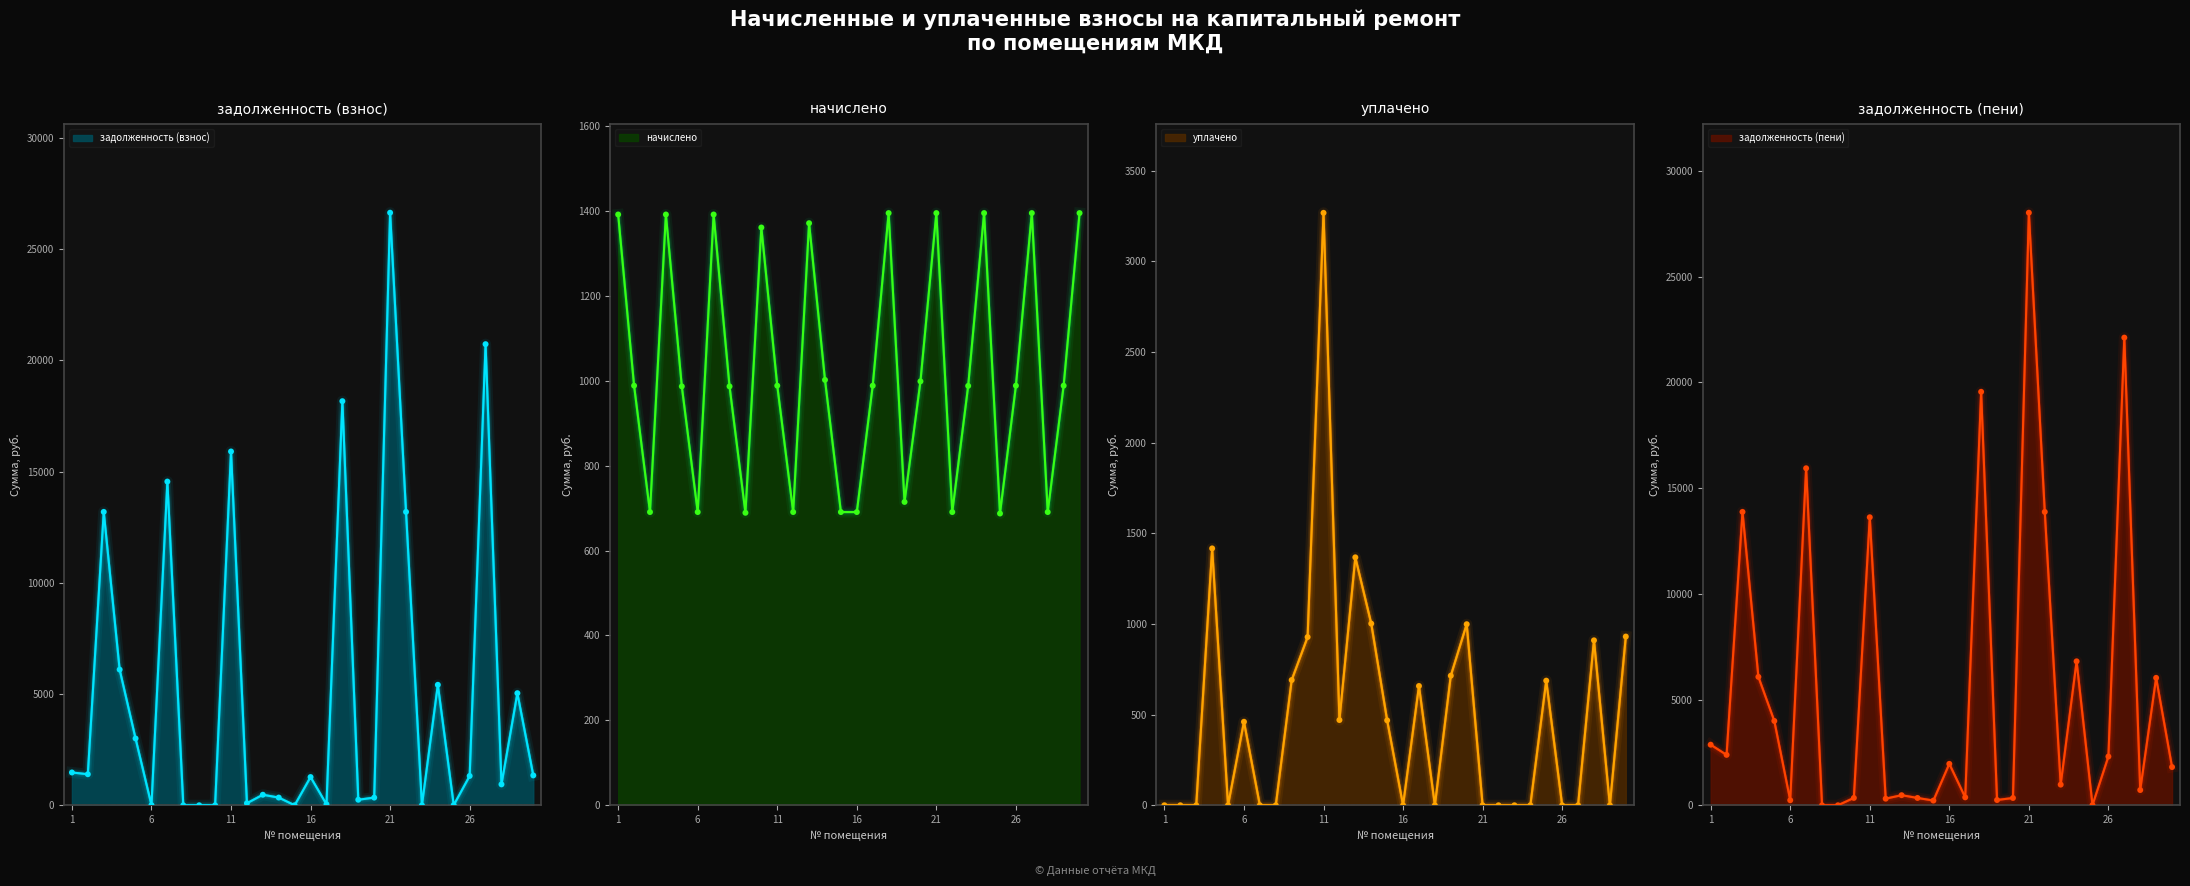

Which series has the largest Y range (max minus min)?

задолженность (пени)